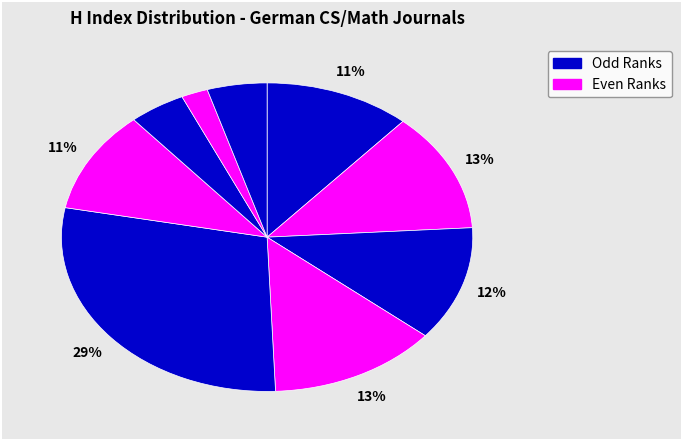

To the nearest percent, what is the difference between the largest and smallest slice percentages?

27%